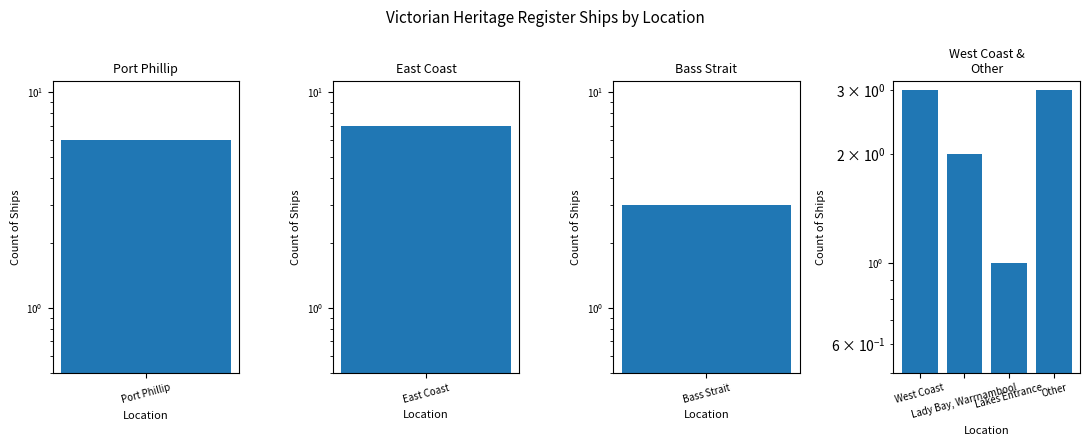

Count the values in the range 2 to 3.

3